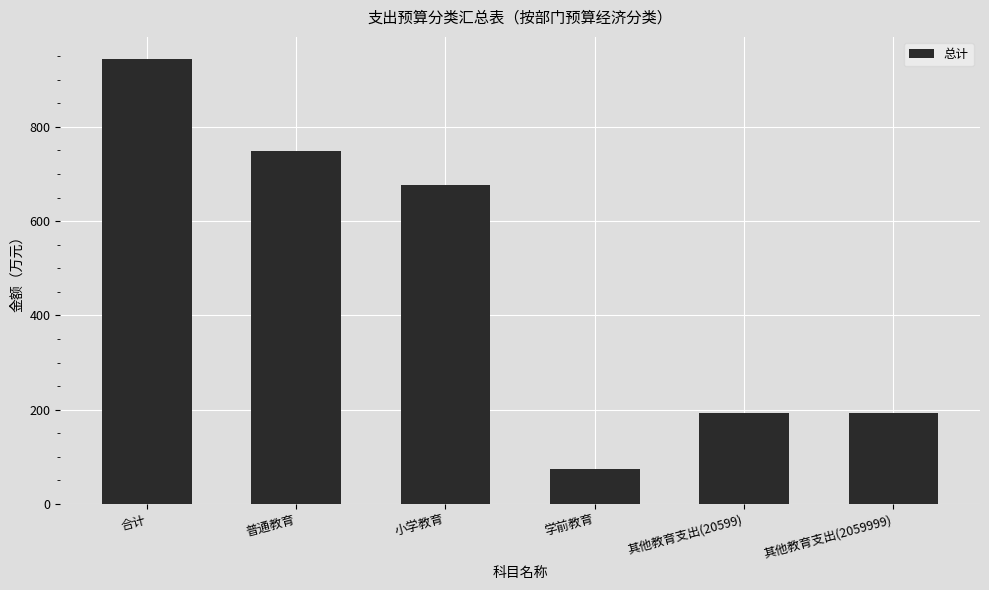

At which label is the value closest to 508?

小学教育